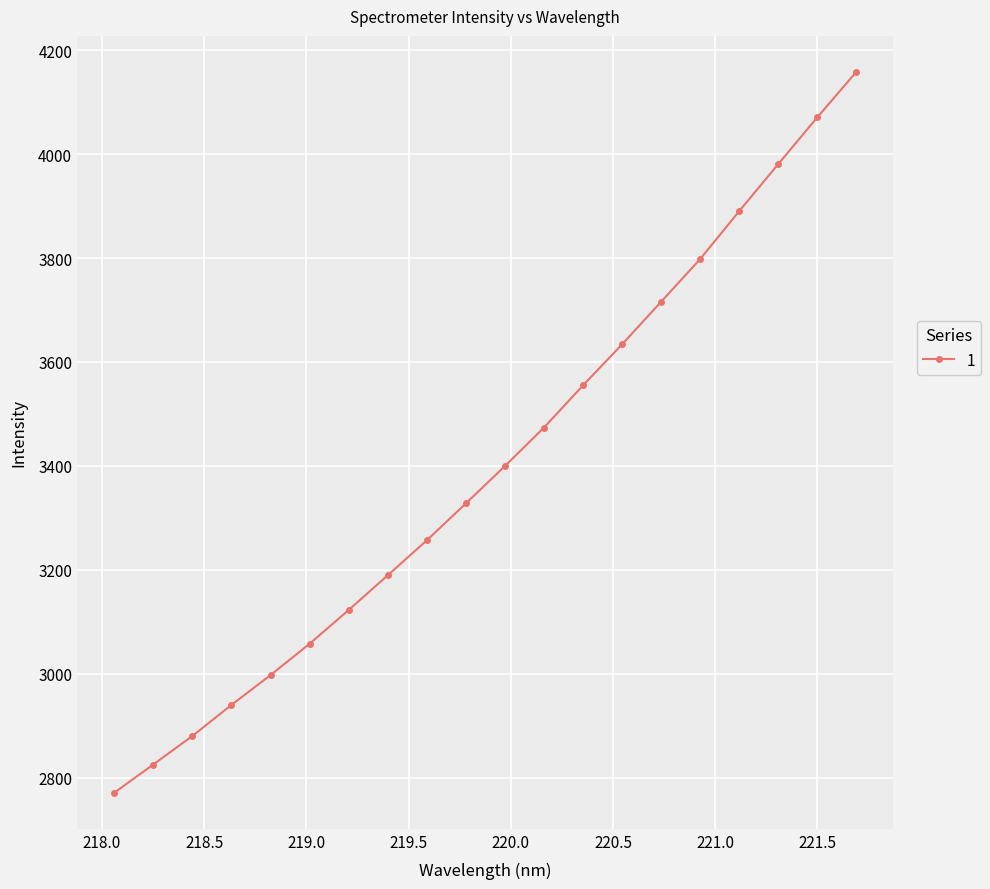

How many values exceed 3399?

10